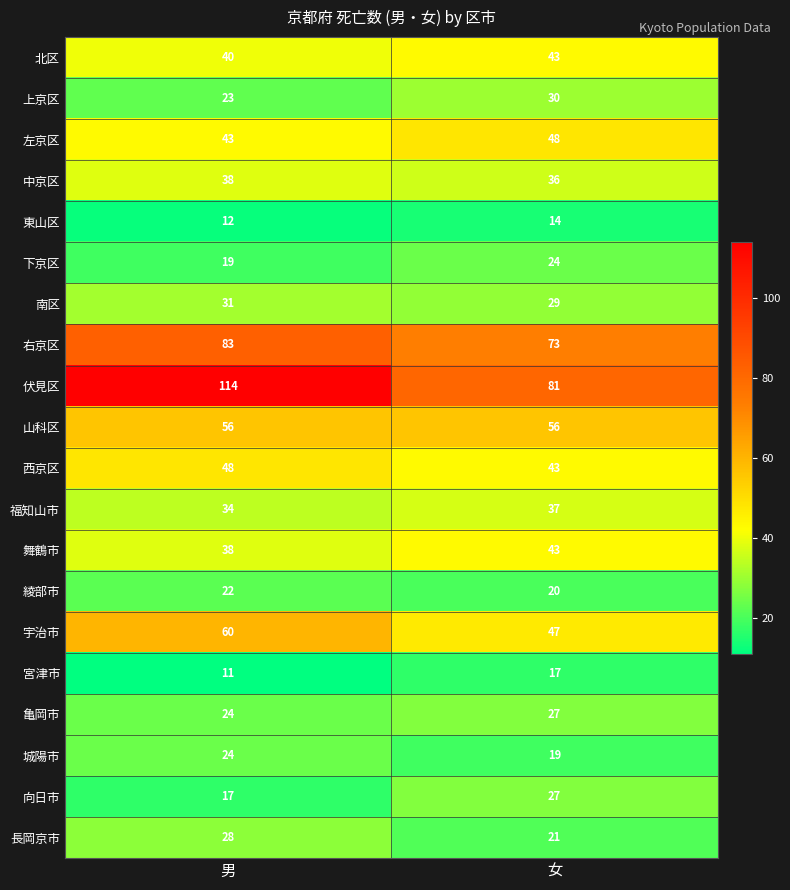

How many categories are shown in the chart?

2